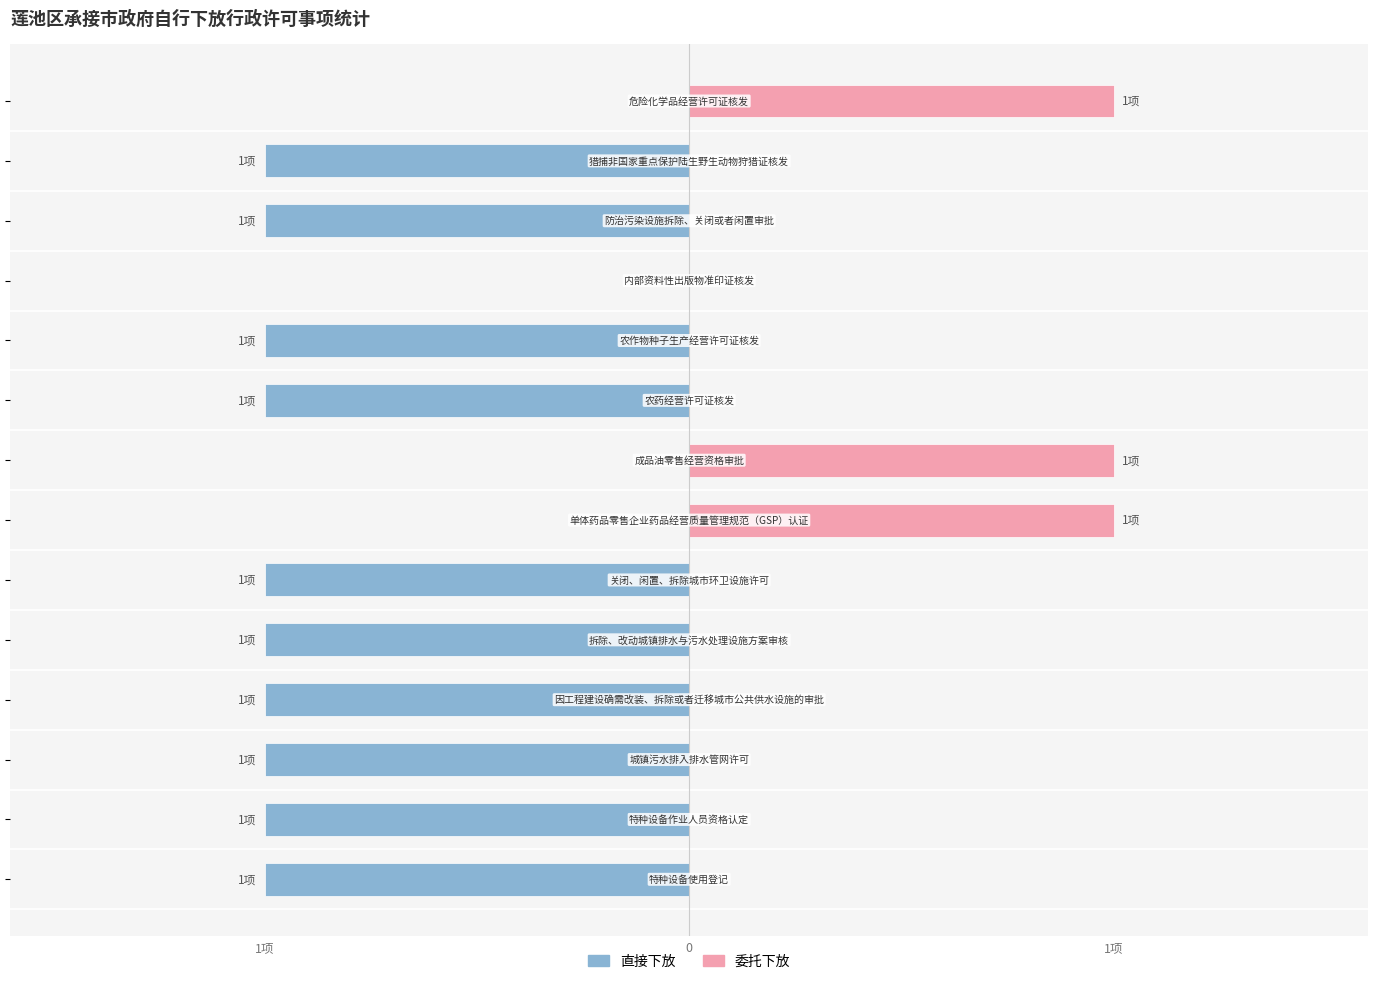

What is the lowest value of the 直接下放 series?

-1